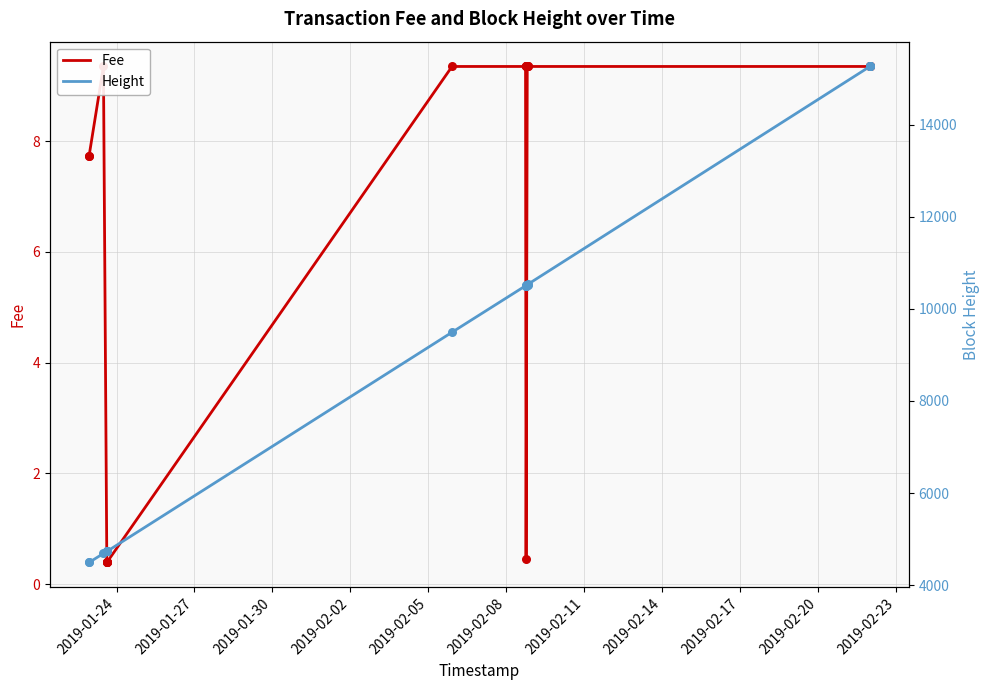

Which series contains the highest Y value?

Height